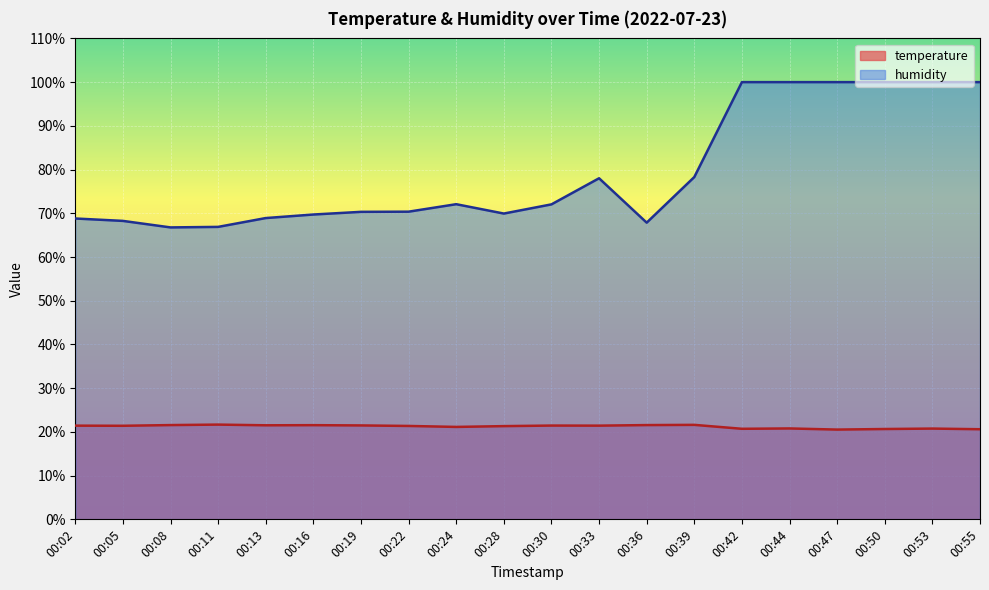

Count the temperature values in the range 20 to 21.

6